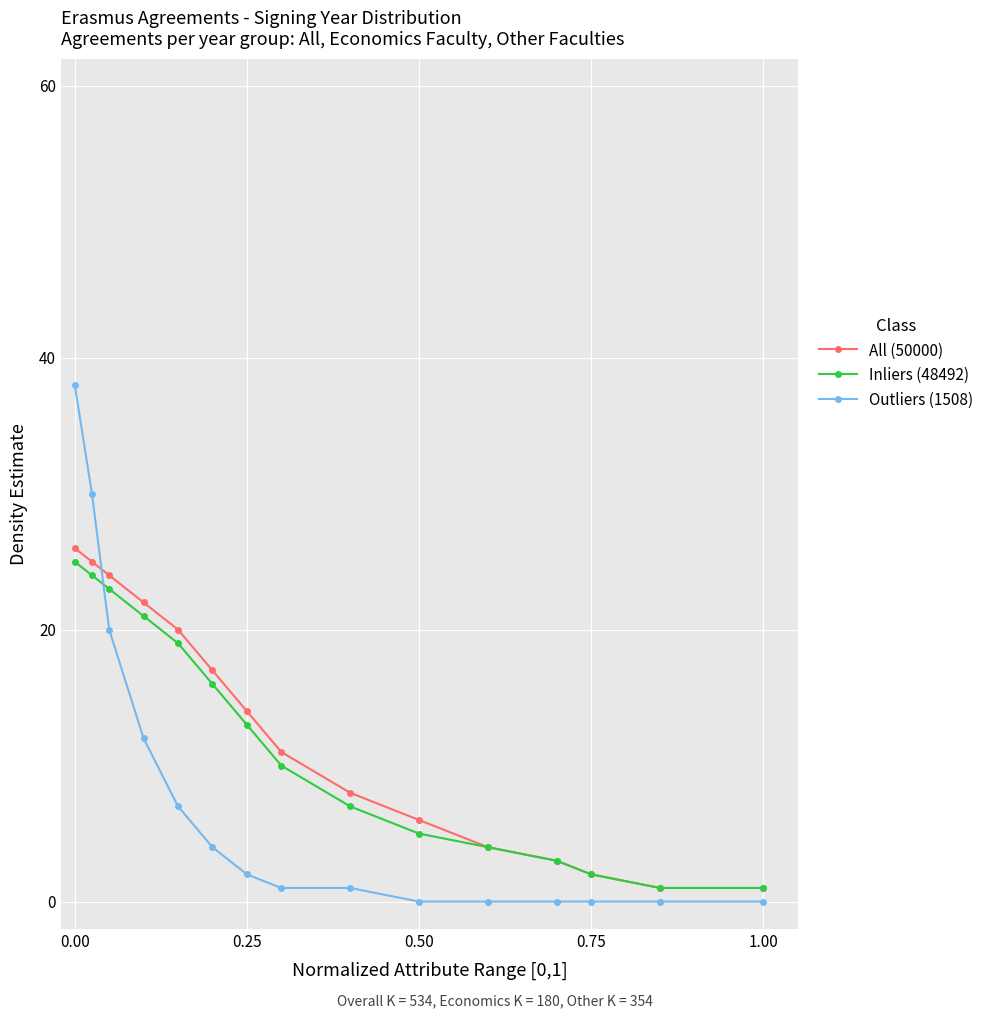

True or false: Inliers (48492) and Outliers (1508) cross at least once.

True